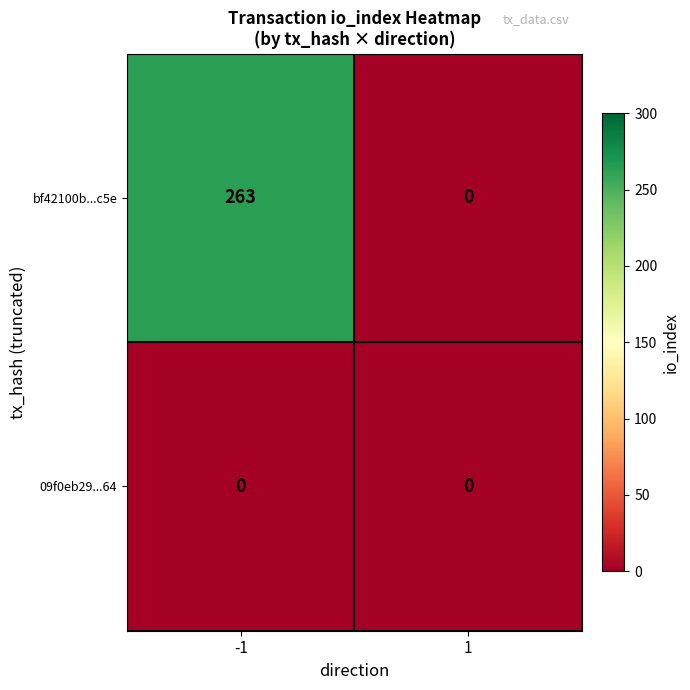

True or false: bf42100b...c5e has a value of 0 at 1.

True